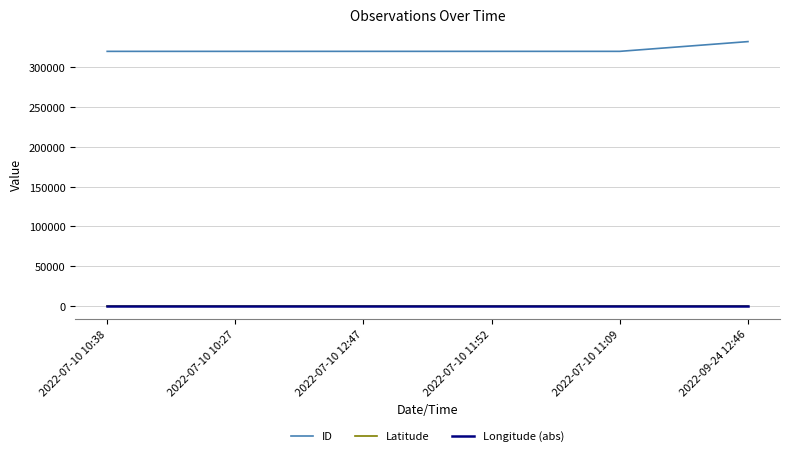

True or false: Longitude (abs) and Latitude intersect in this chart.

False